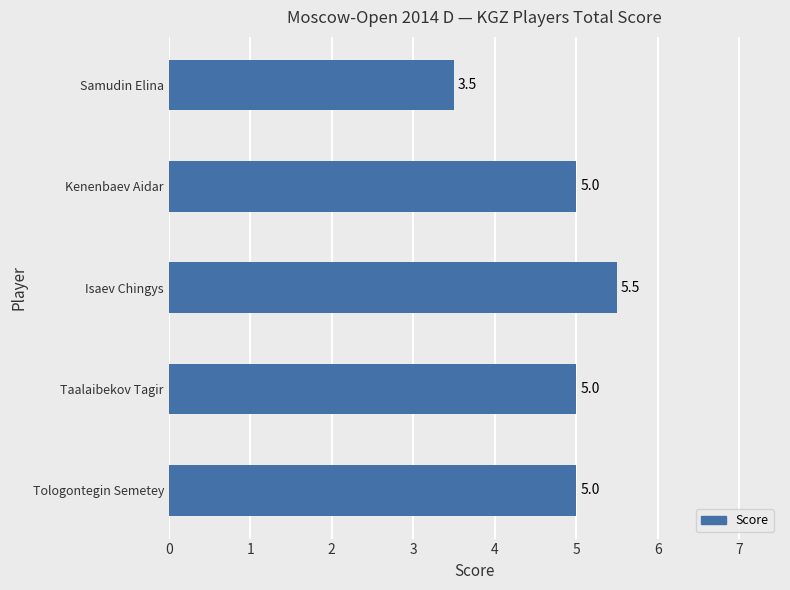

True or false: the data shows 3.5 at Samudin Elina.

True